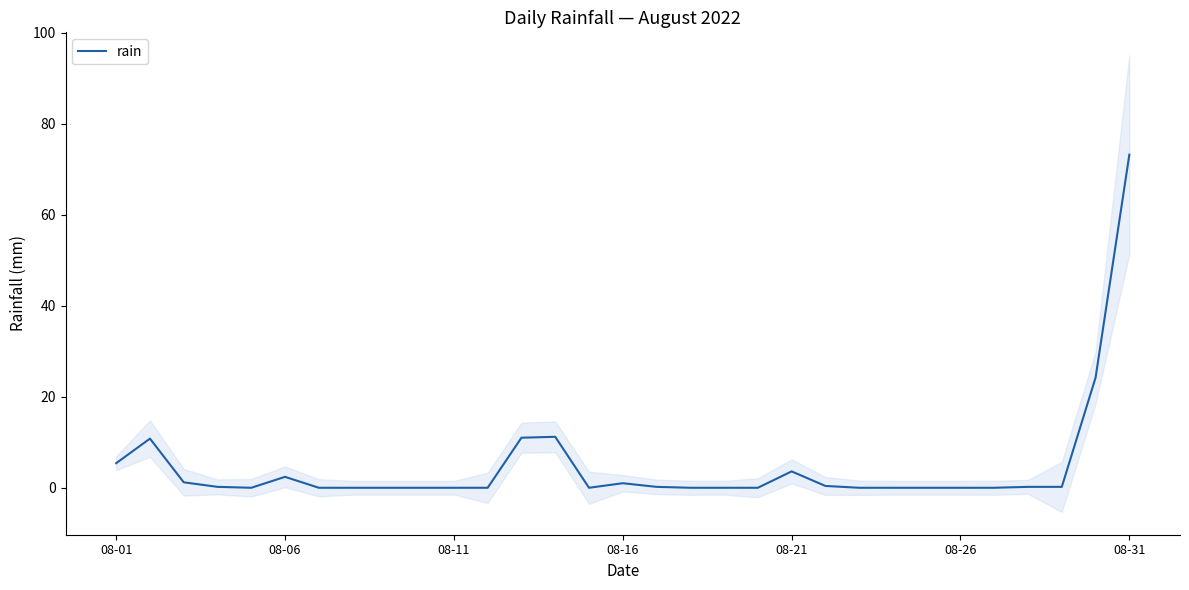

Does the chart have visible grid lines?

No